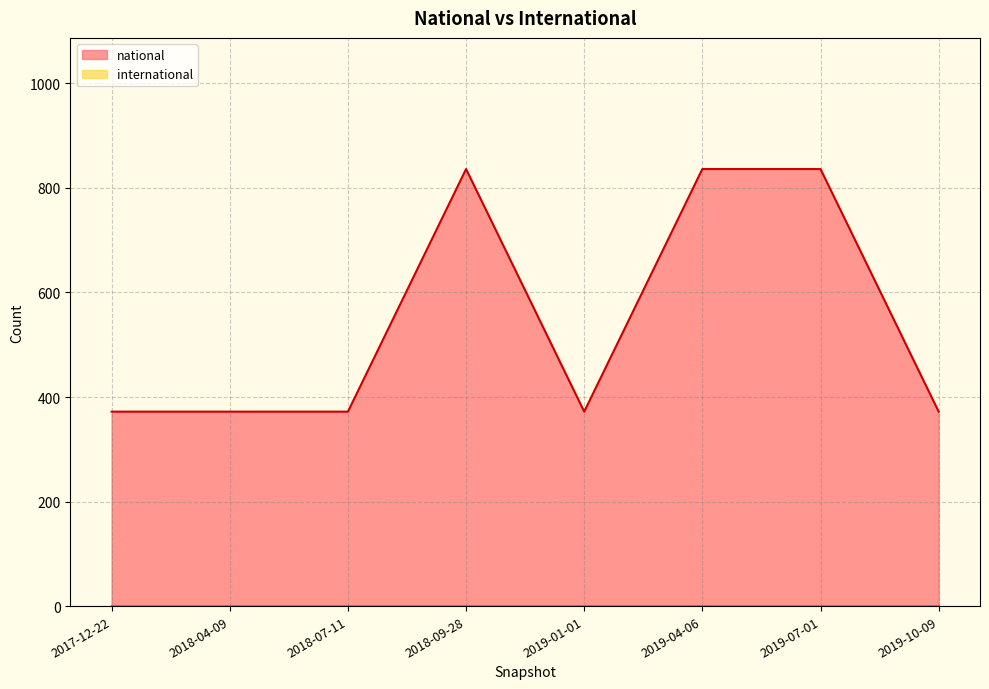

The chart shows a value of 372 at 2018-04-09. True or false?

True